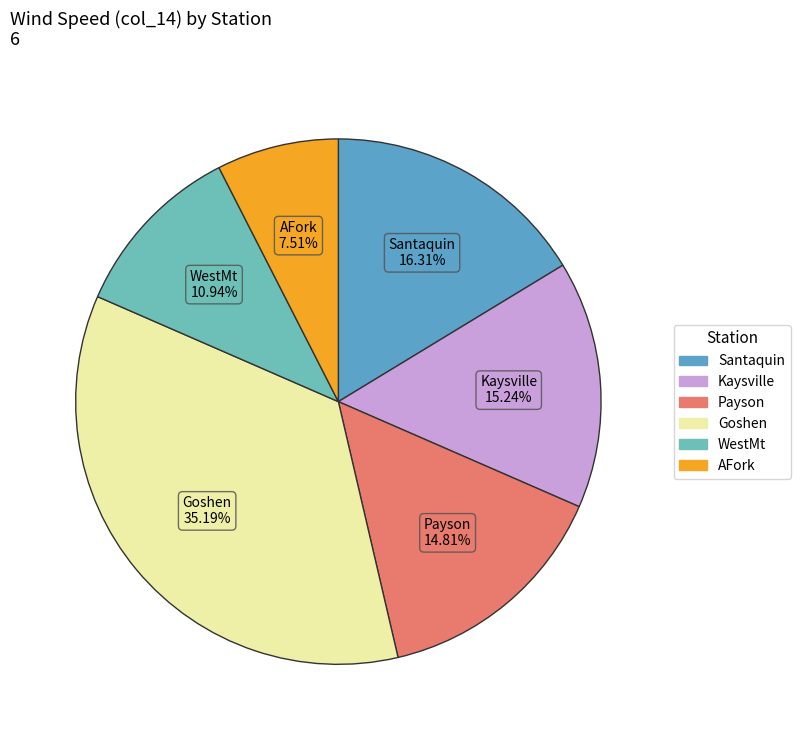

Between WestMt and AFork, which is larger?

WestMt